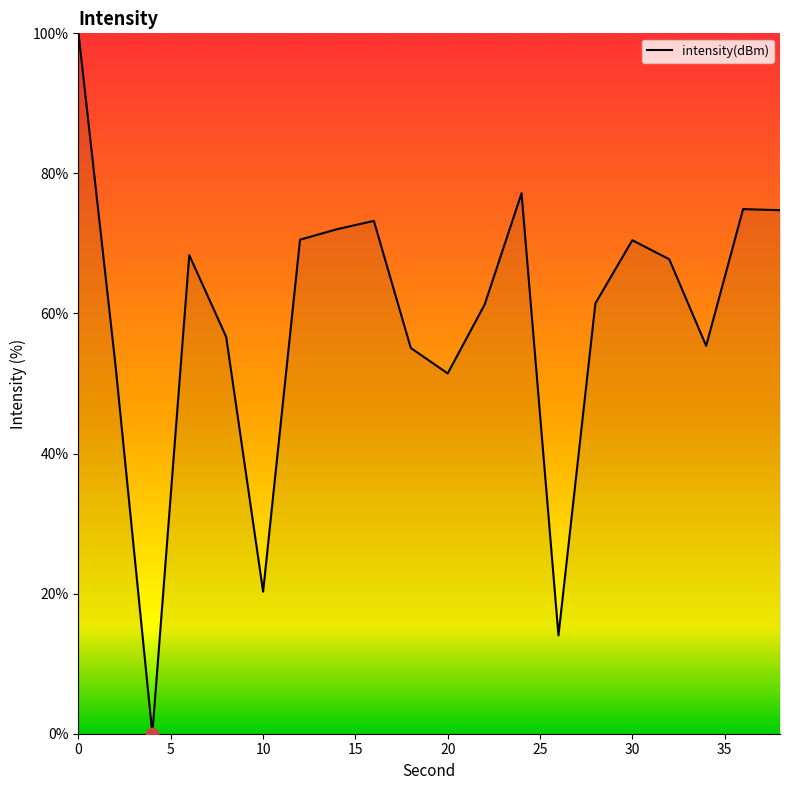

What is the greatest value displayed?

100.0